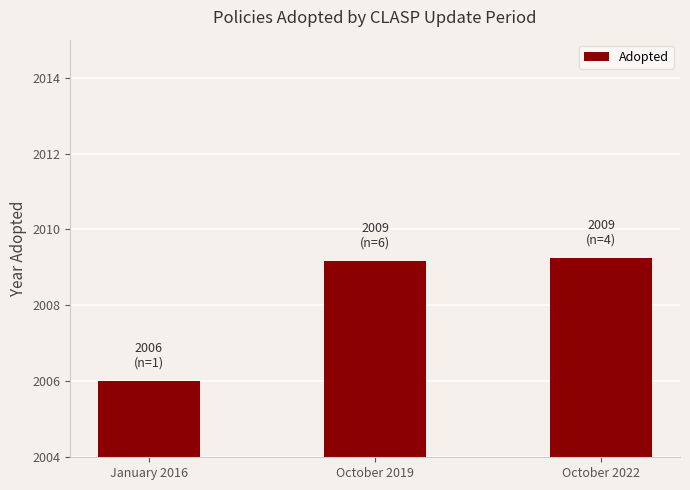

Between January 2016 and October 2022, which is larger?

October 2022